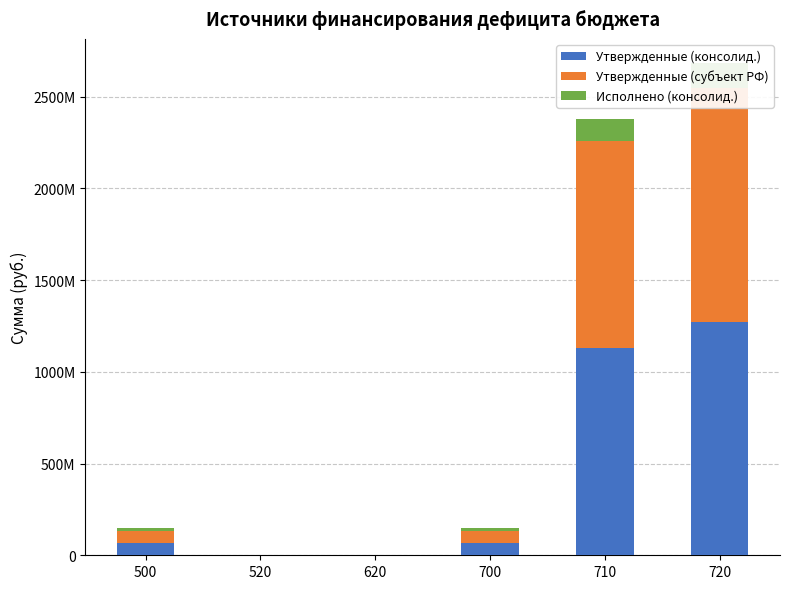

What is the difference between the maximum and minimum values in the Утвержденные (субъект РФ) series?

1273533367.2